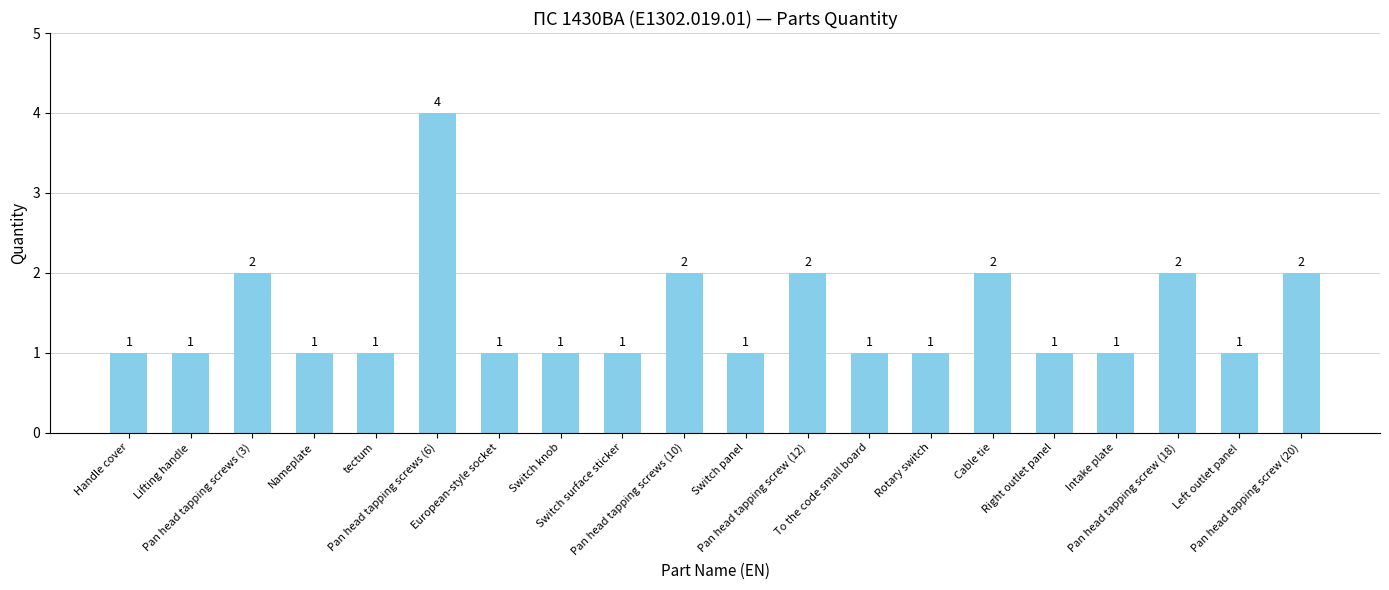

What is the difference between the maximum and second lowest values?

3